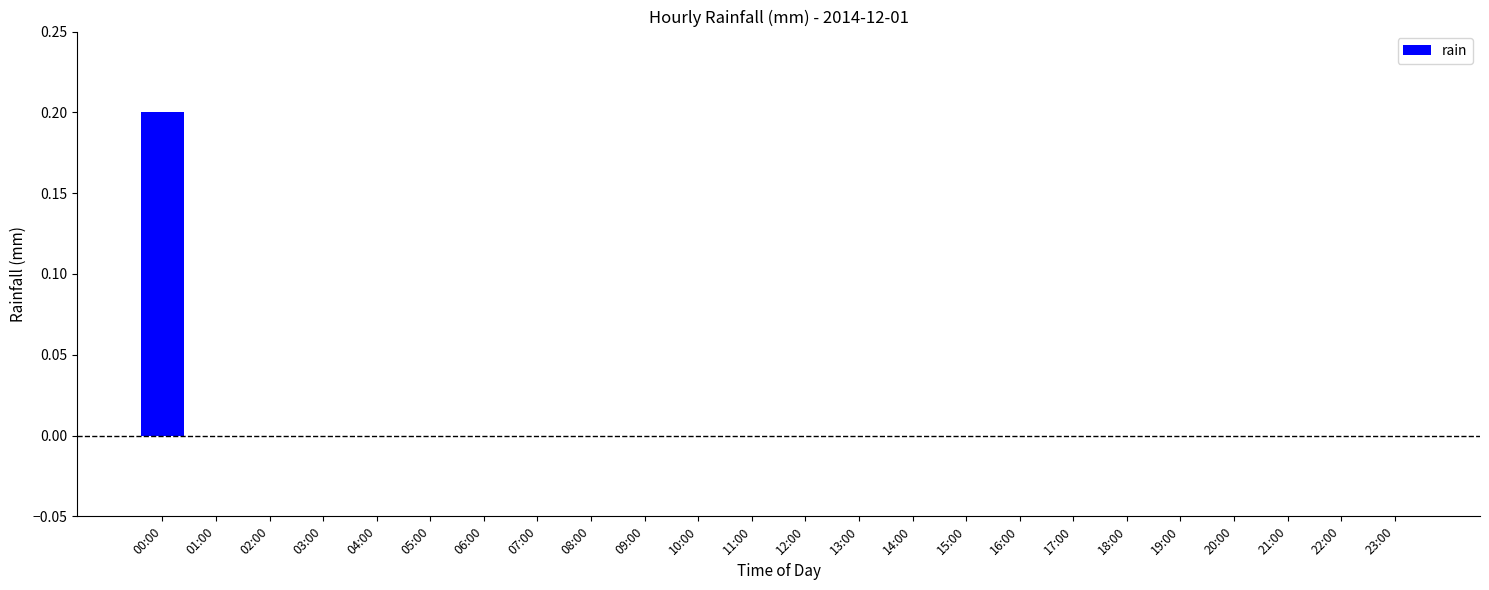

The chart shows a value of -0.1 at 12:00. True or false?

False